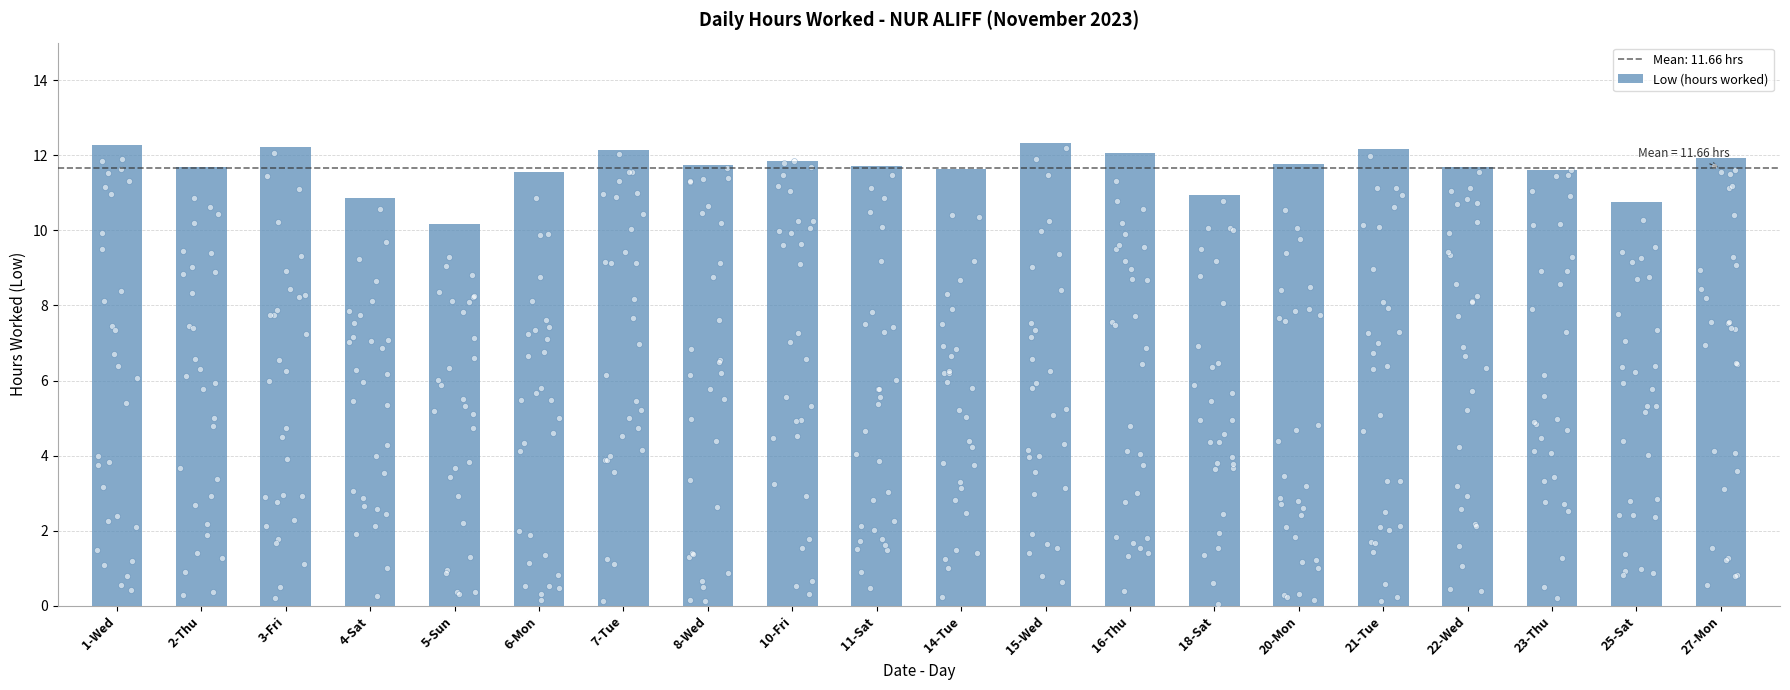

What is the ratio of the value at 23-Thu to the value at 21-Tue?

1.0